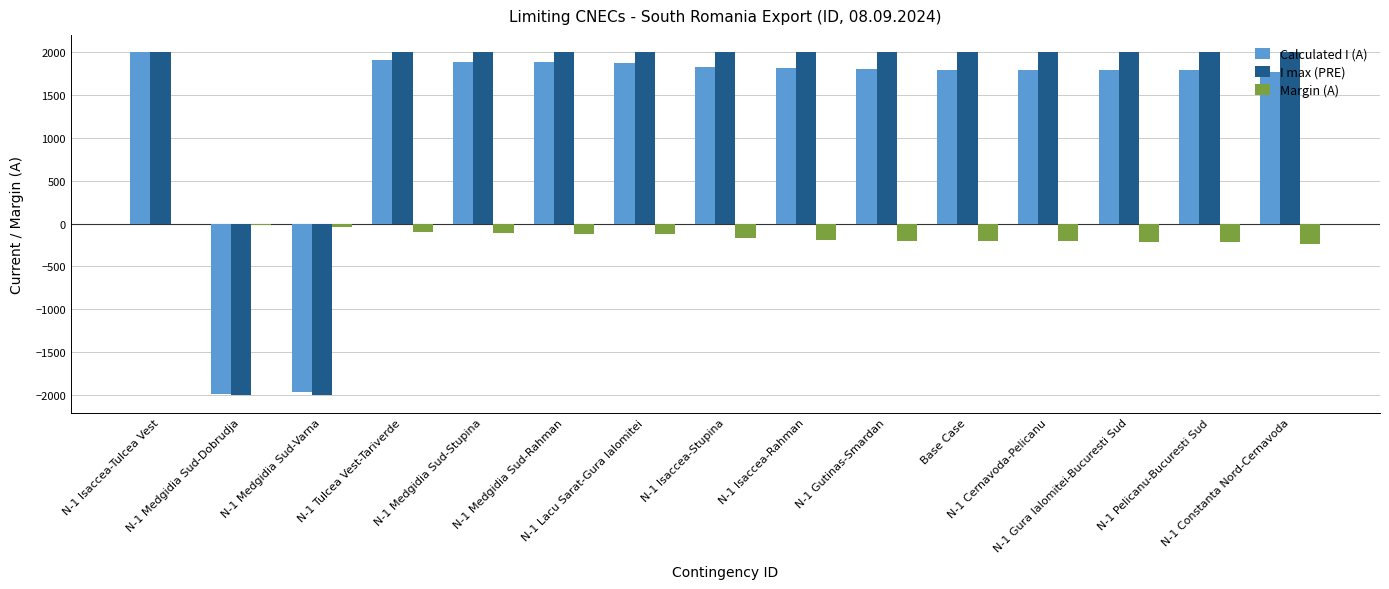

At which category is the sum across all series the highest?

N-1 Isaccea-Tulcea Vest